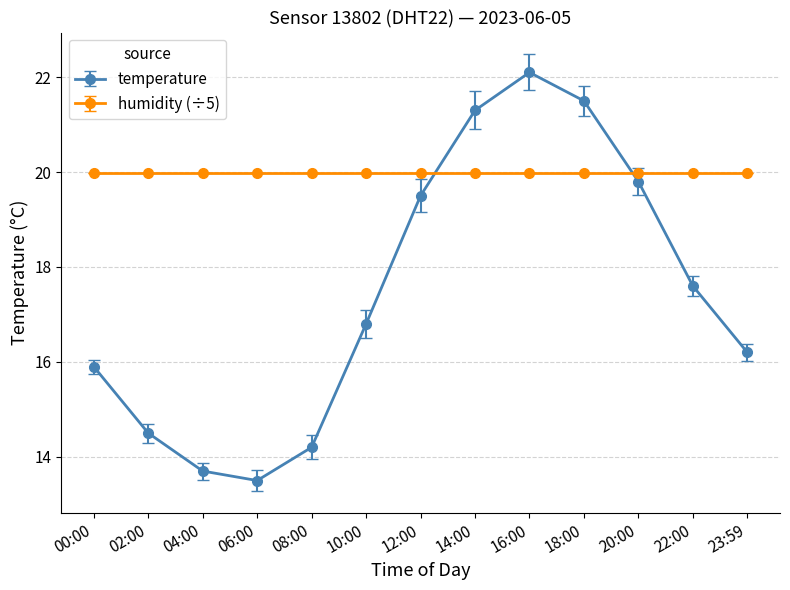

Read the humidity (÷5) value at 06:00.

20.0